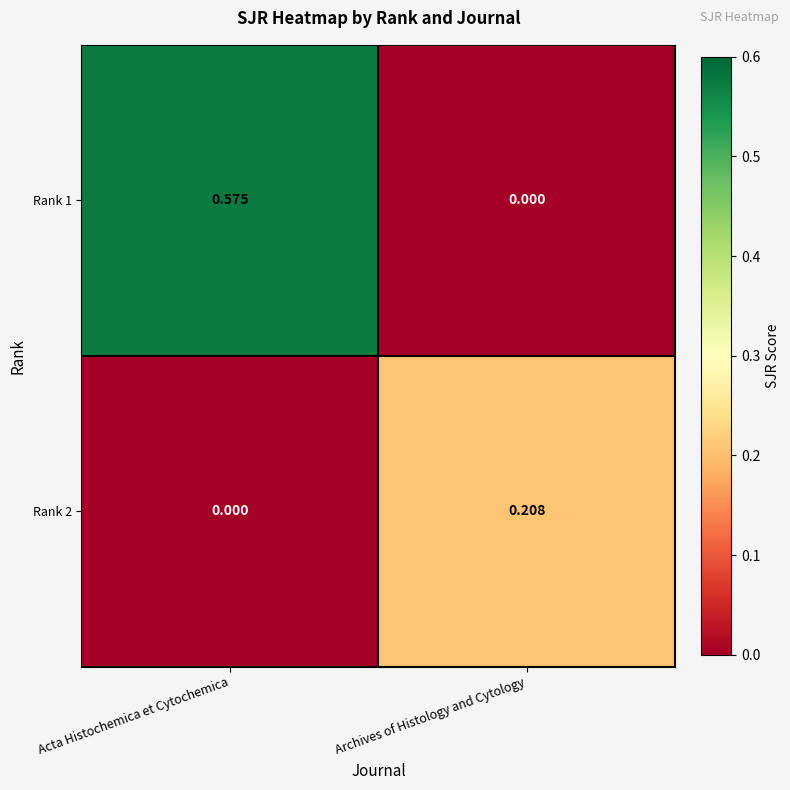

Where is Rank 2 nearest to the value 0?

Acta Histochemica et Cytochemica